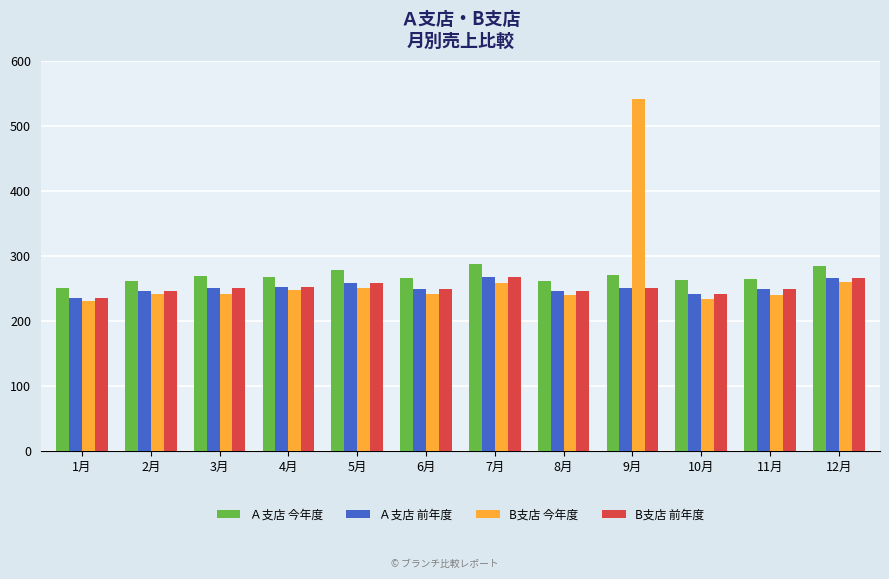

What is the difference between the Ａ支店 前年度 values at 1月 and 10月?

7.0